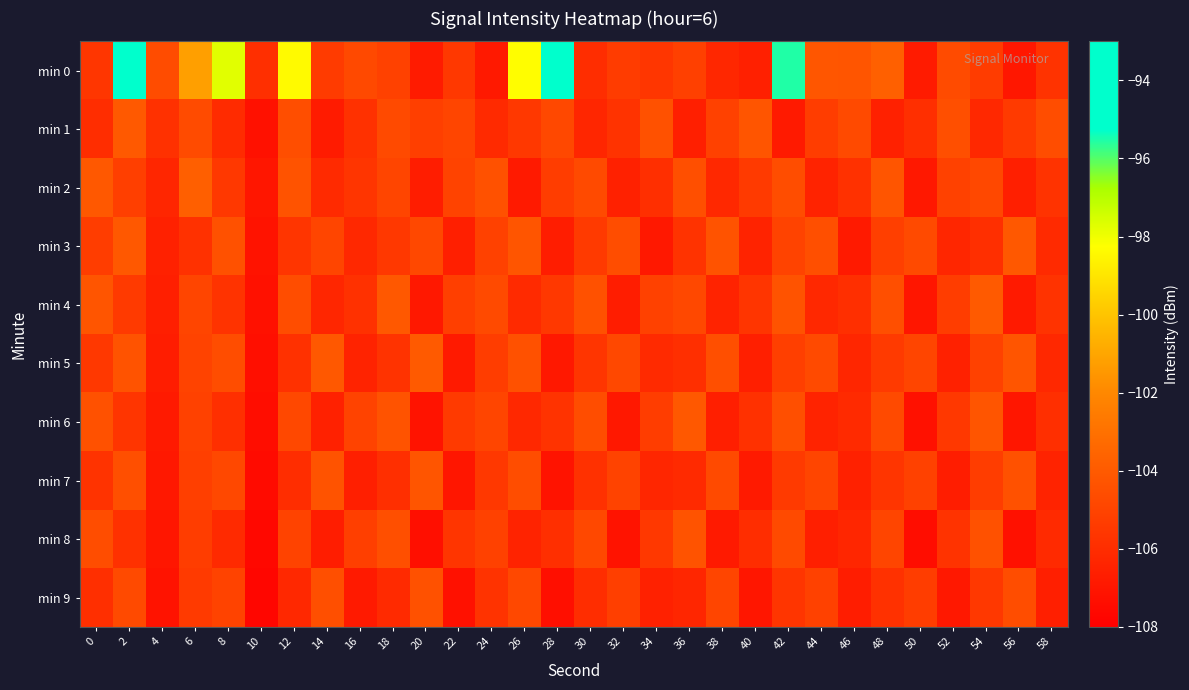

At how many categories does at least one series exceed -101?

6